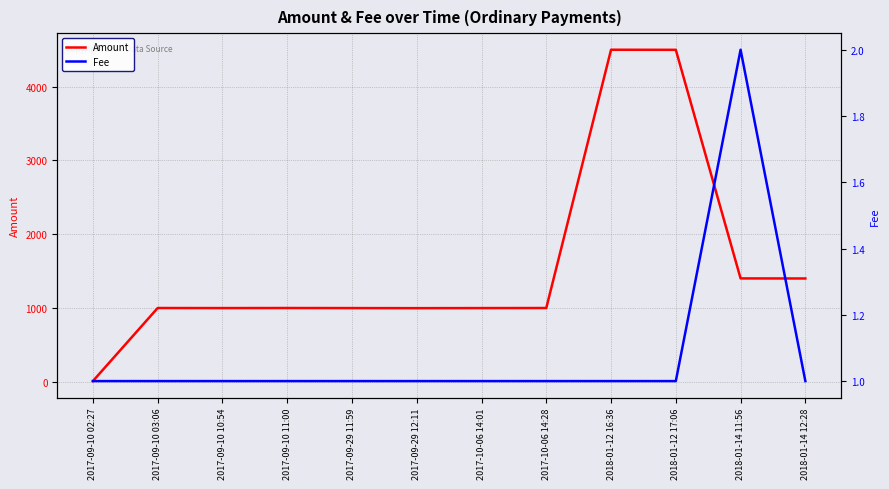

Count the Fee values in the range 1 to 2.

12